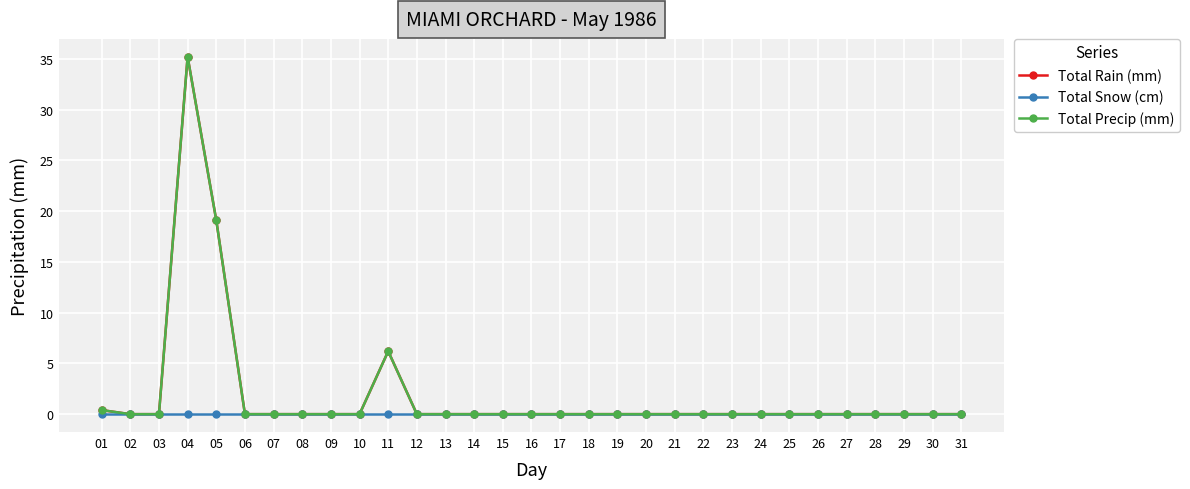

Does the chart have visible grid lines?

Yes